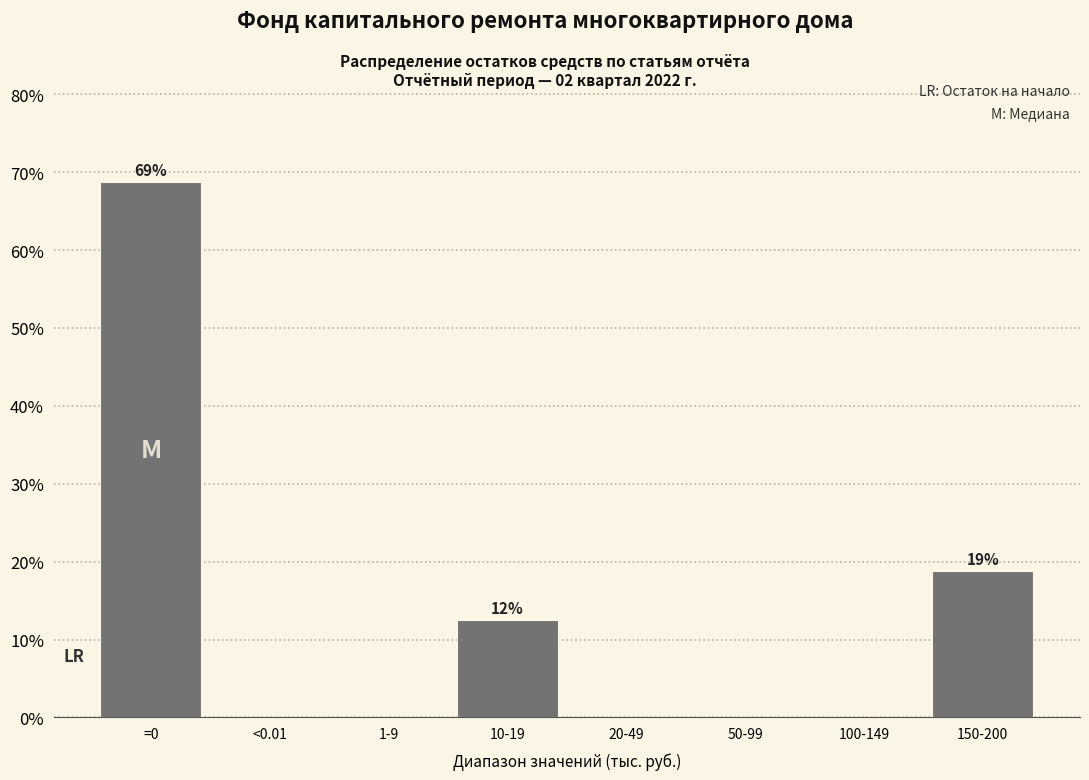

Reading right to left, transcribe all the data shown in this chart.

150-200=18.8	100-149=0.0	50-99=0.0	20-49=0.0	10-19=12.5	1-9=0.0	<0.01=0.0	=0=68.8